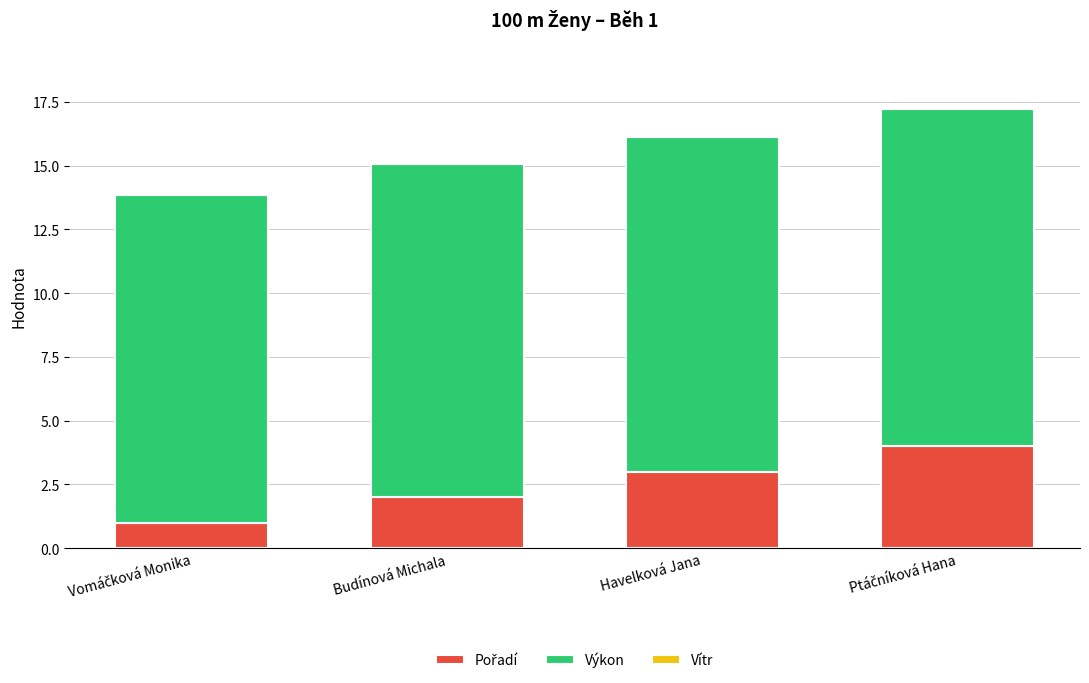

What is the total value across all series at Budínová Michala?

15.1